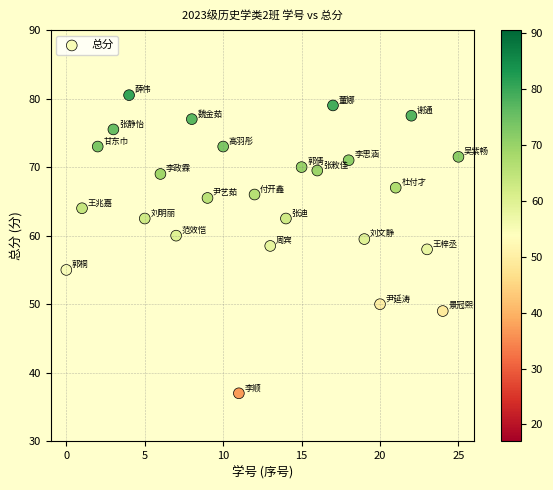

What is the range of Y values (max minus min)?

43.5